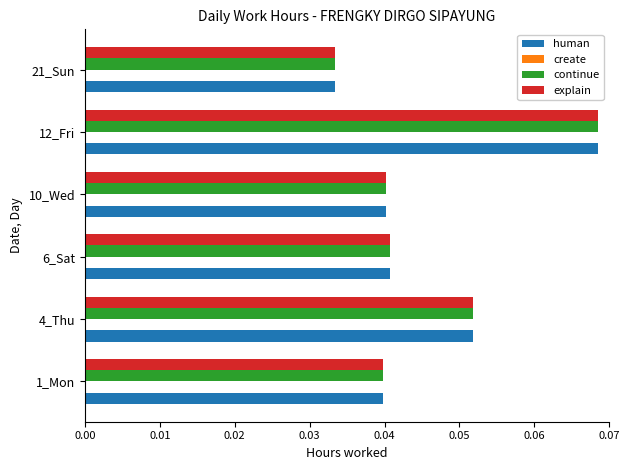

At how many categories does at least one series exceed 0?

6